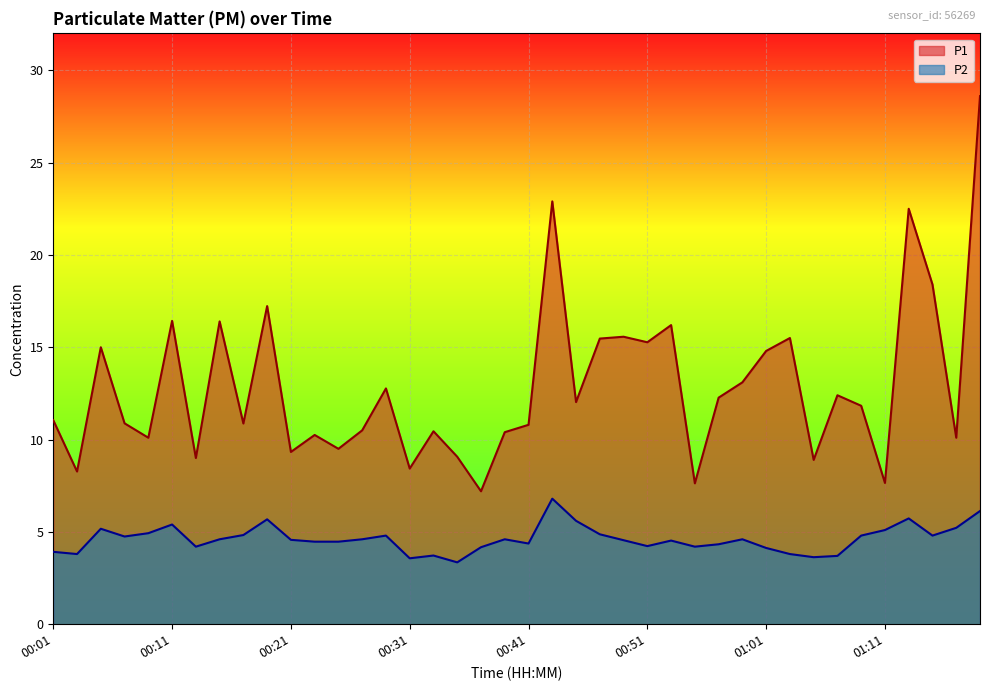

The P2 series shows 4.8 at 00:17. True or false?

True